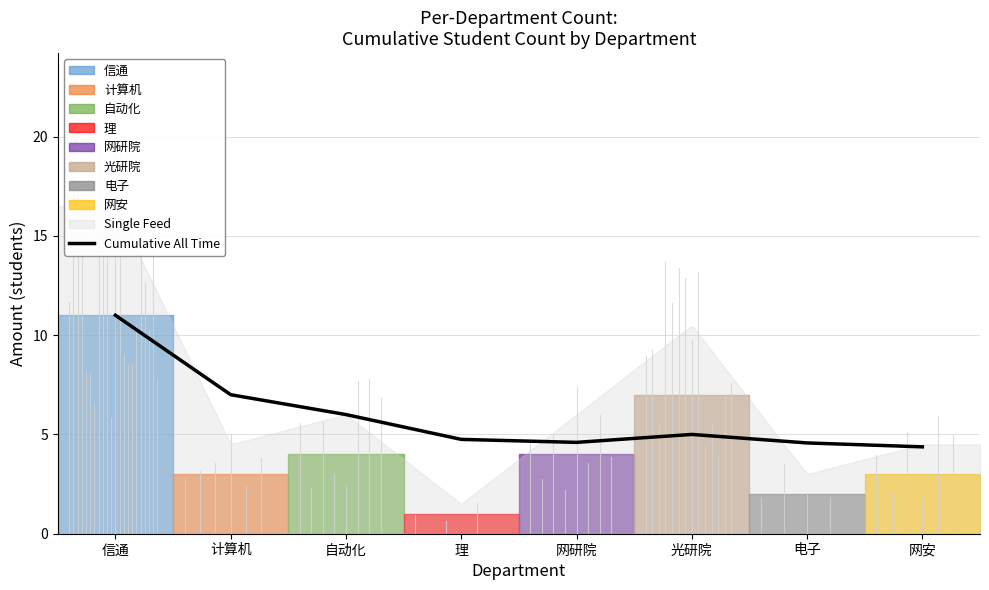

At which category does the chart reach its peak across all series?

信通